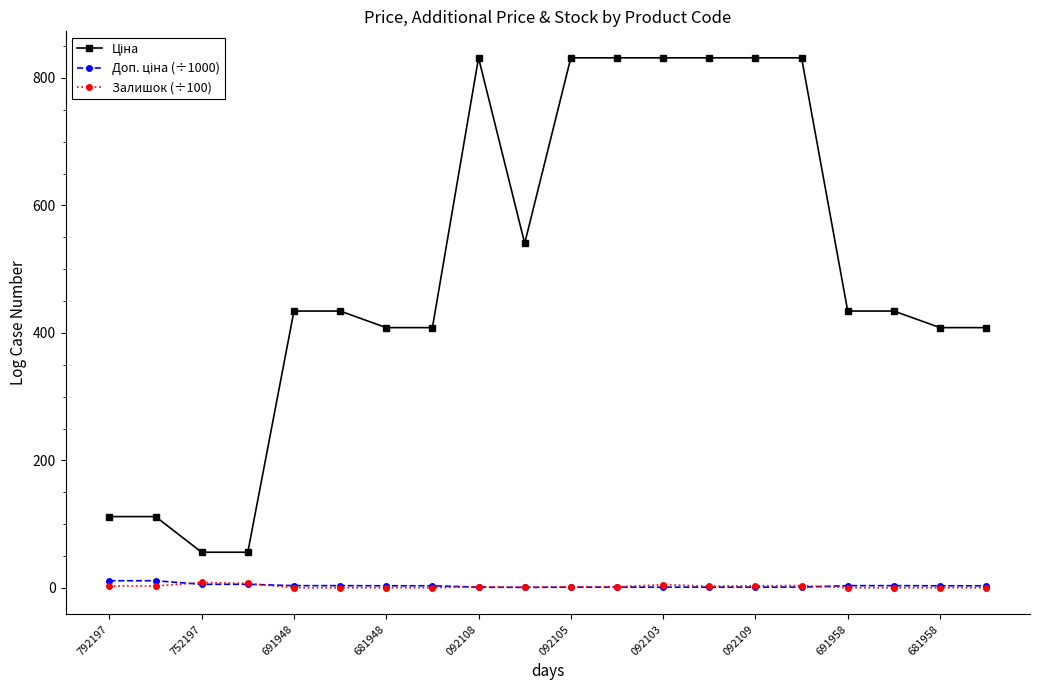

True or false: Залишок (÷100) has more than 2 interior local peaks.

True